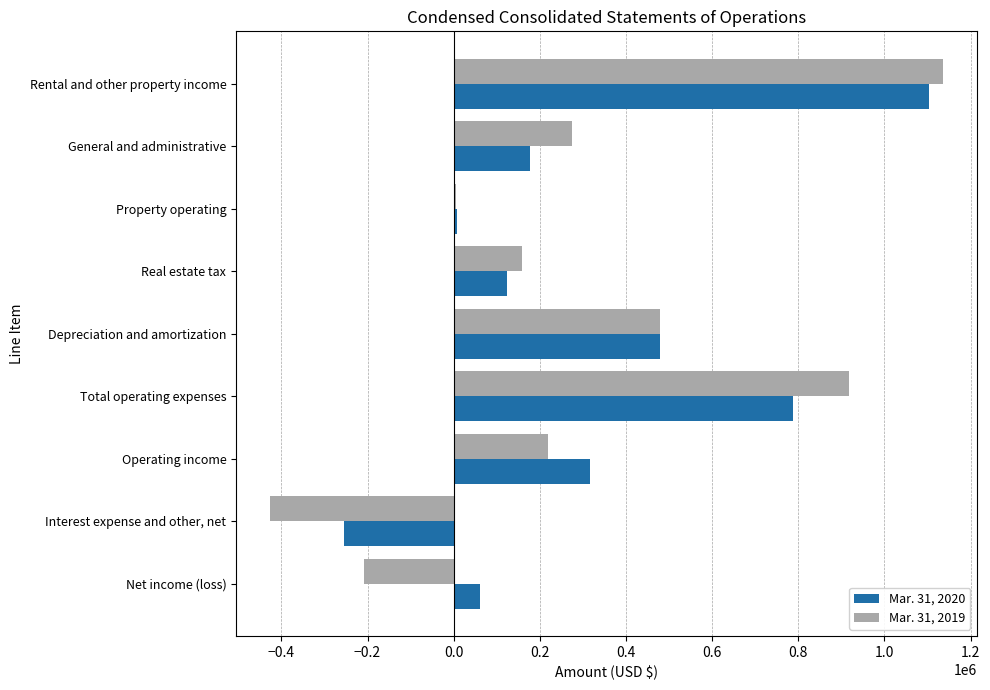

What is the difference between the highest and lowest values at Interest expense and other, net?

172795